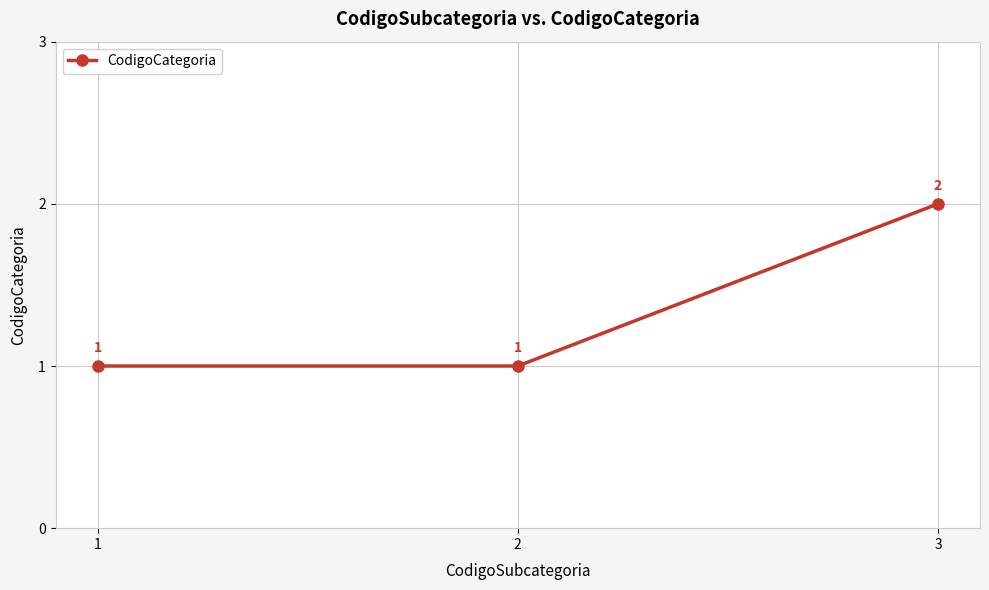

Between 1 and 3, which is larger?

3